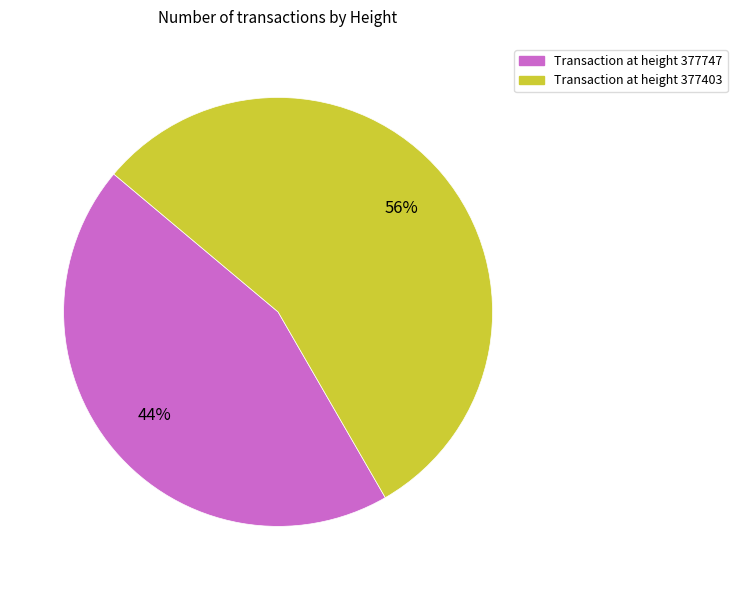

Which has a higher value, Transaction at height 377403 or Transaction at height 377747?

Transaction at height 377403